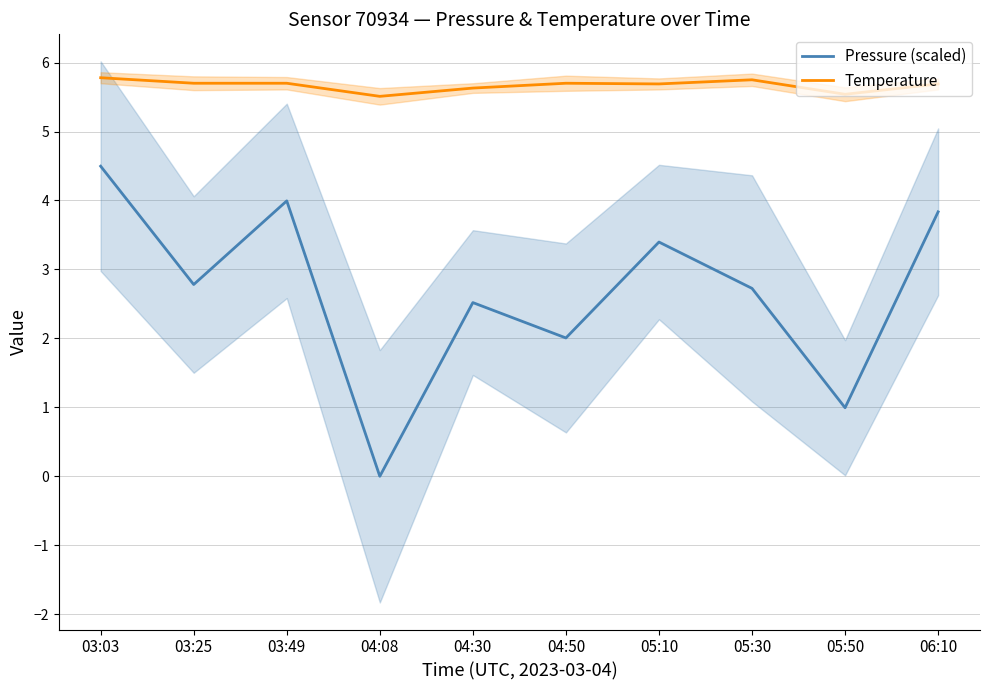

What are all the series names shown in the legend?

Pressure (scaled), Temperature